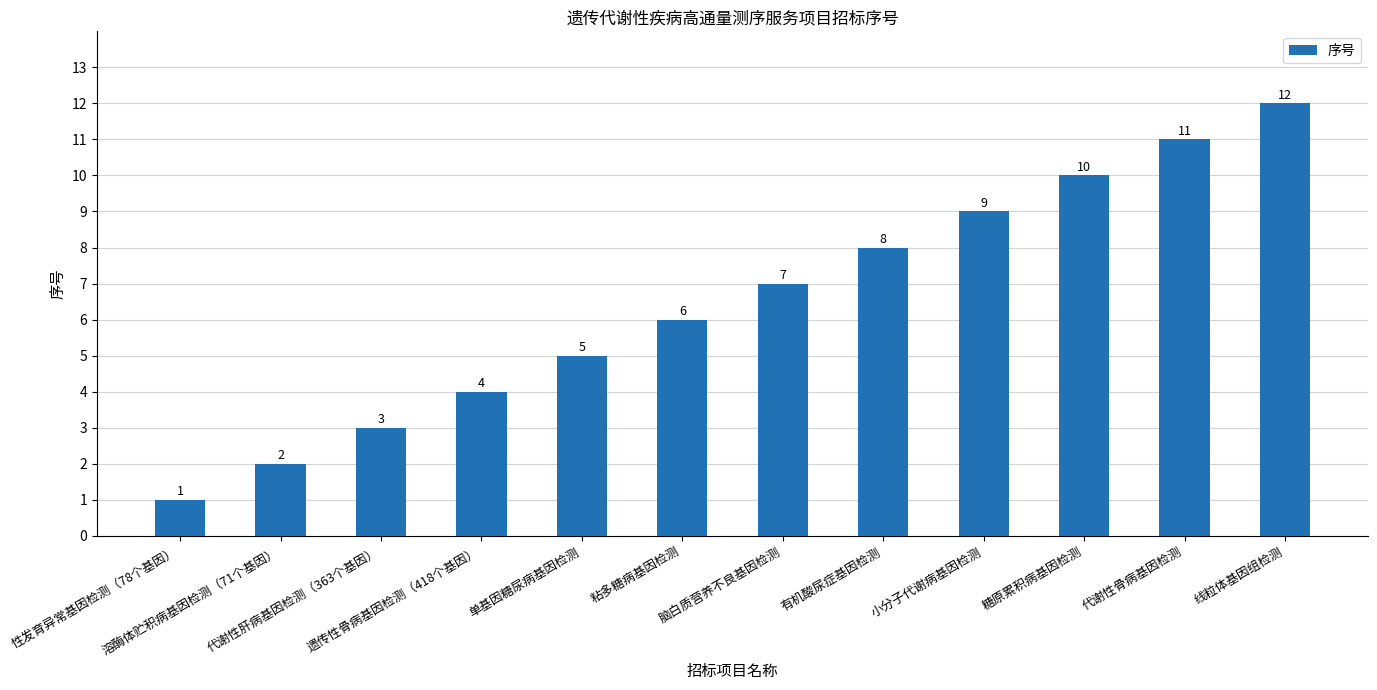

What is the difference between the second highest and minimum values?

10